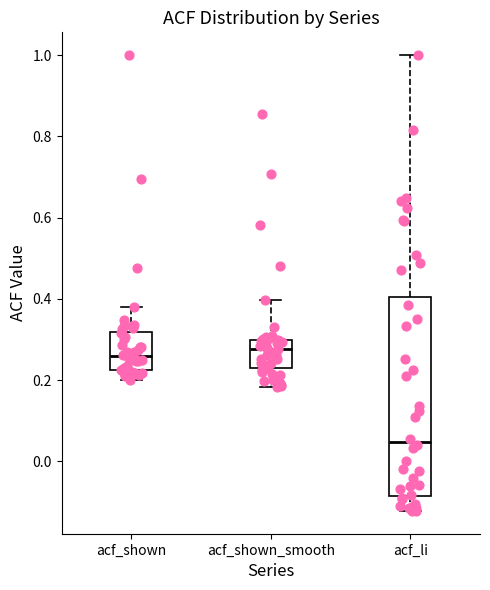

Reading left to right, read every box against the y-axis: the position of its median line, the range the box covers, and the ends of its whiskers. The values are not printed on the chart, so give them approximately, as read against the axis.

acf_shown: median 0.26, box 0.22 to 0.32, whiskers 0.20 to 0.38
acf_shown_smooth: median 0.28, box 0.22 to 0.30, whiskers 0.18 to 0.40
acf_li: median 0.04, box -0.08 to 0.40, whiskers -0.12 to 1.00